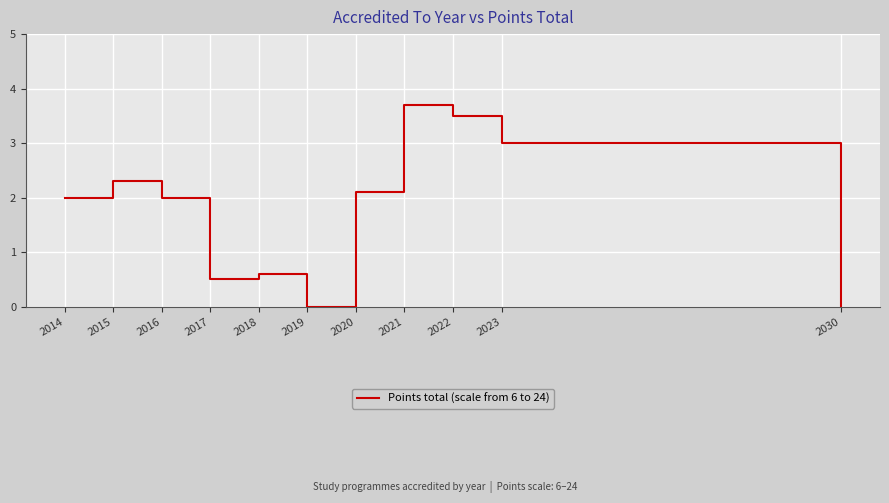

What is the difference between the values at 2022 and 2020?

1.4